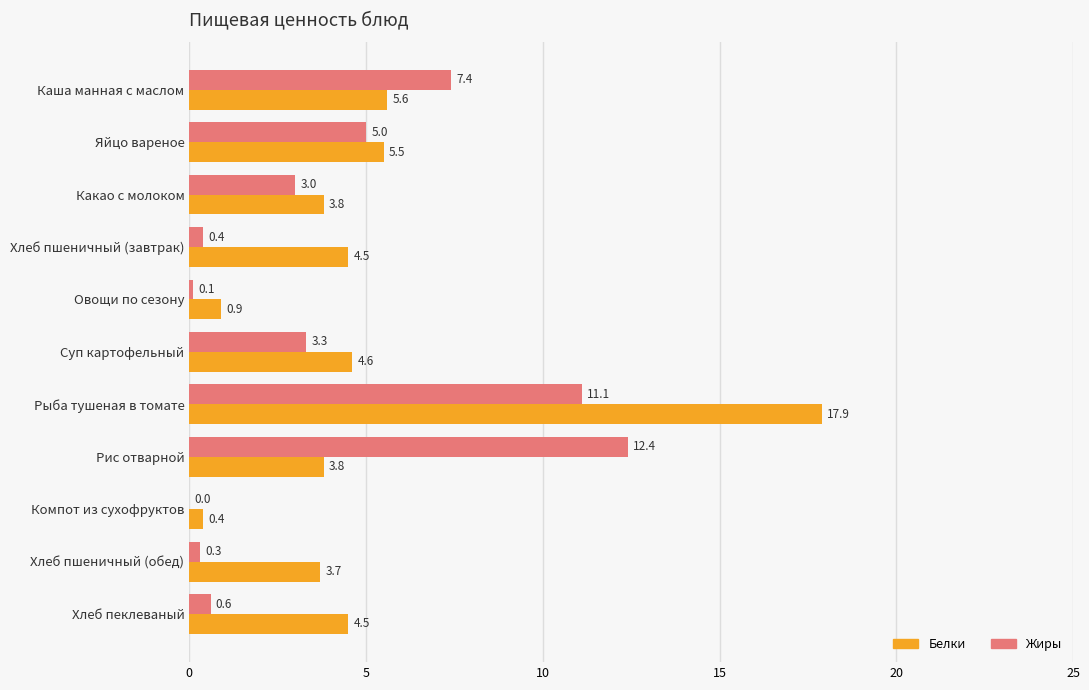

The value of Белки at Овощи по сезону is 0.9. True or false?

True